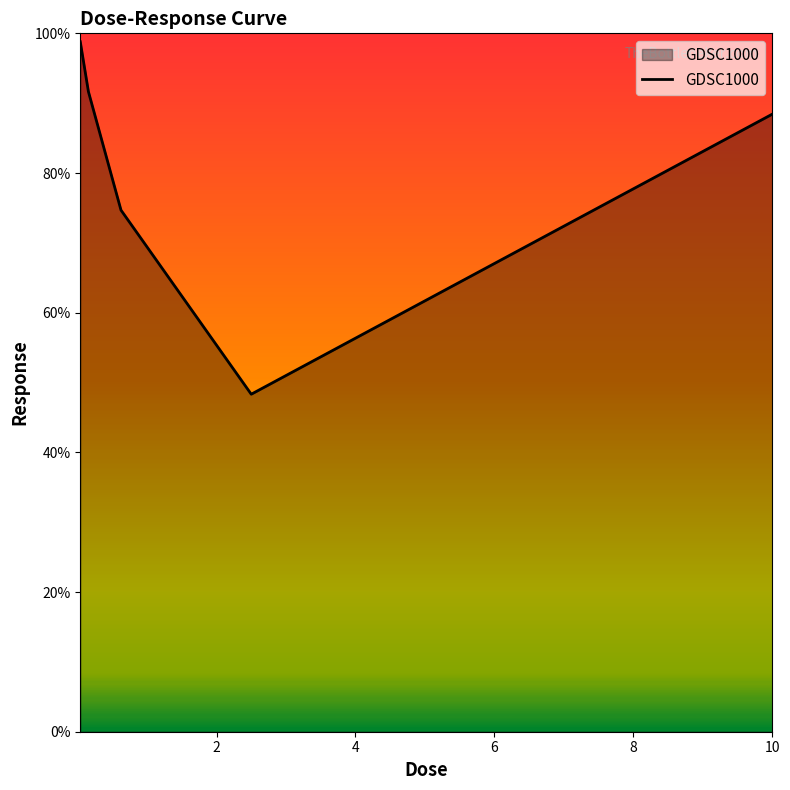

Does the chart have visible grid lines?

No